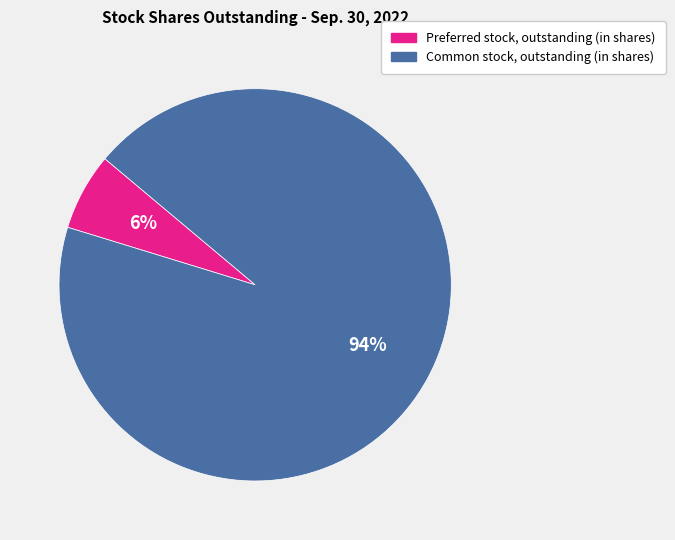

To the nearest percent, what is the average slice percentage?

50%